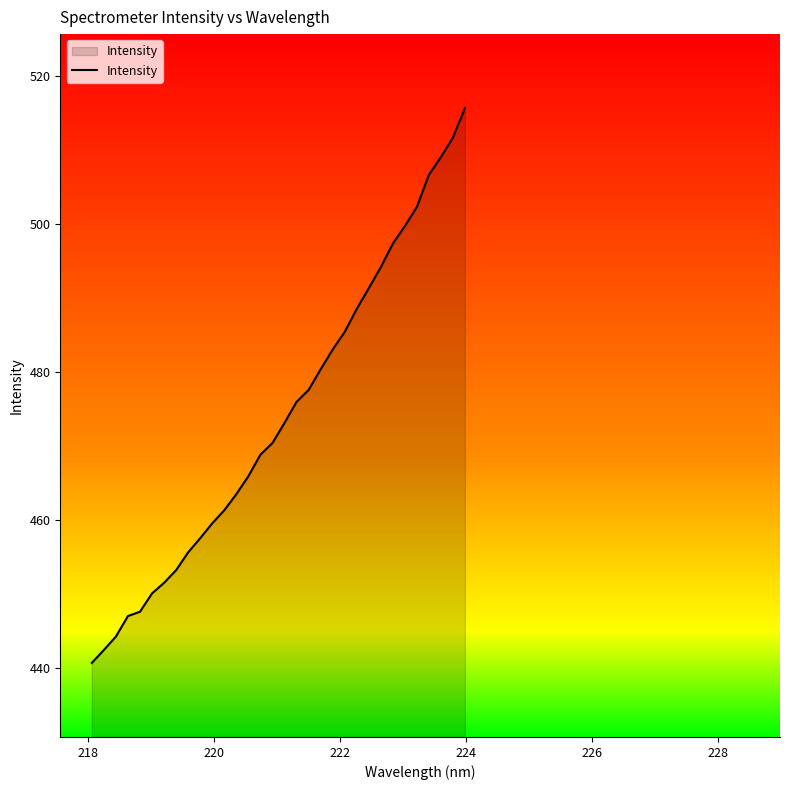

What is the minimum value shown in the chart?

440.7